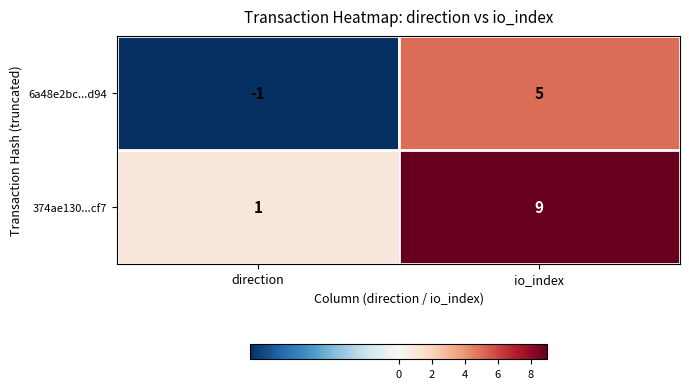

How many distinct data groups are displayed?

2